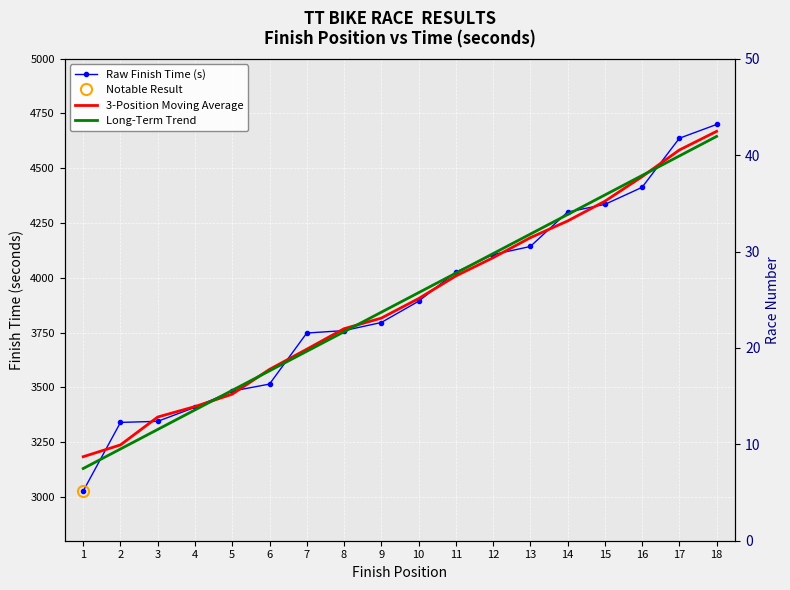

What are all the series names shown in the legend?

Raw Finish Time (s), 3-Position Moving Average, Long-Term Trend